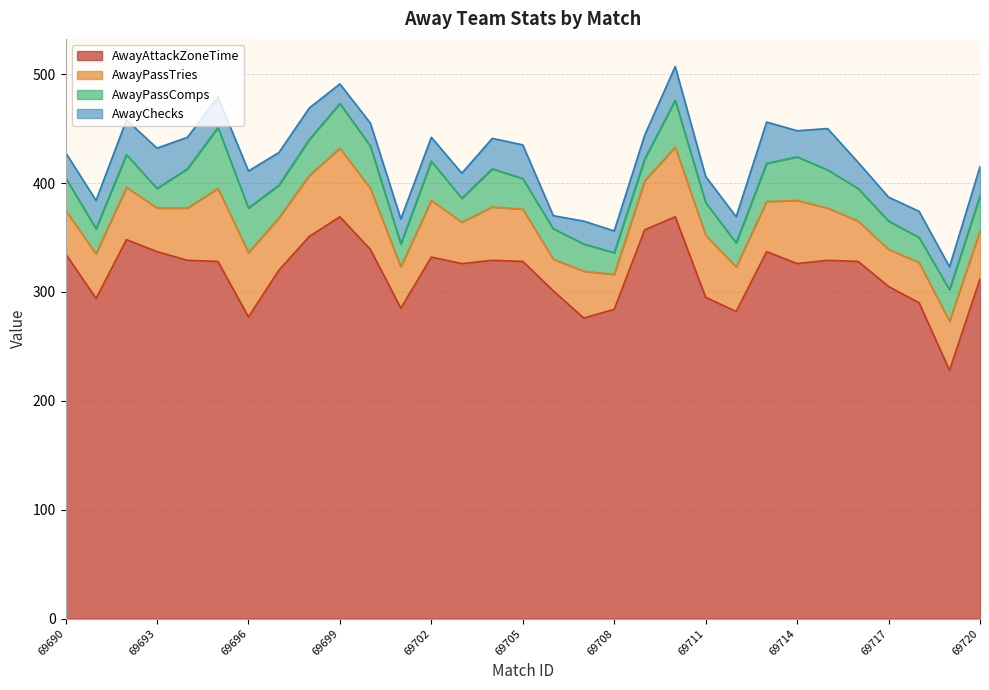

What is the maximum value shown in the chart?

369